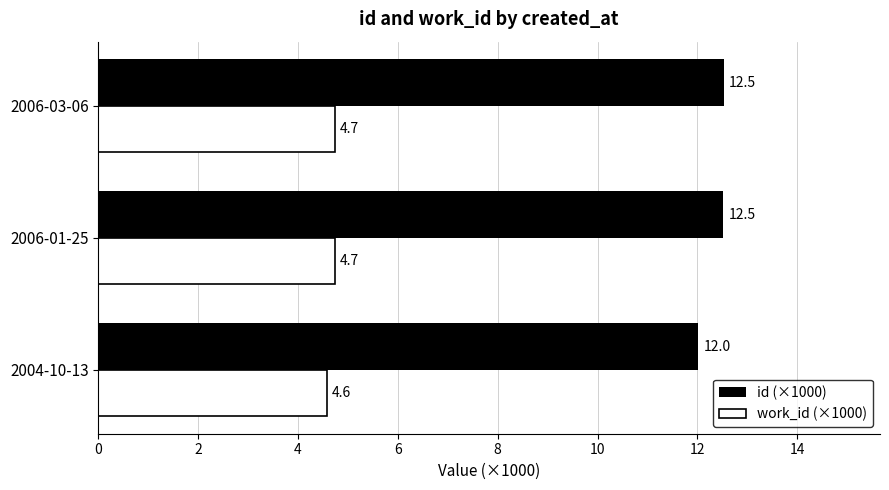

Count the work_id (×1000) values in the range 4 to 5.

3